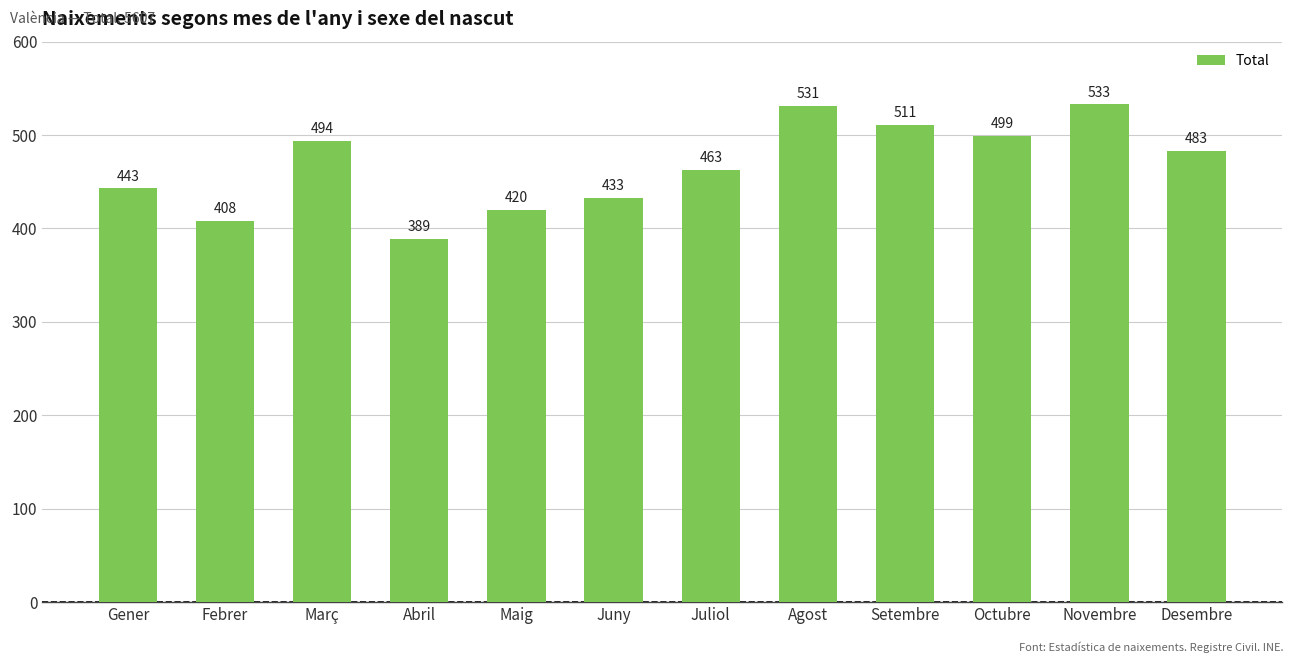

Reading left to right, list all the values displayed in this chart.

443	408	494	389	420	433	463	531	511	499	533	483